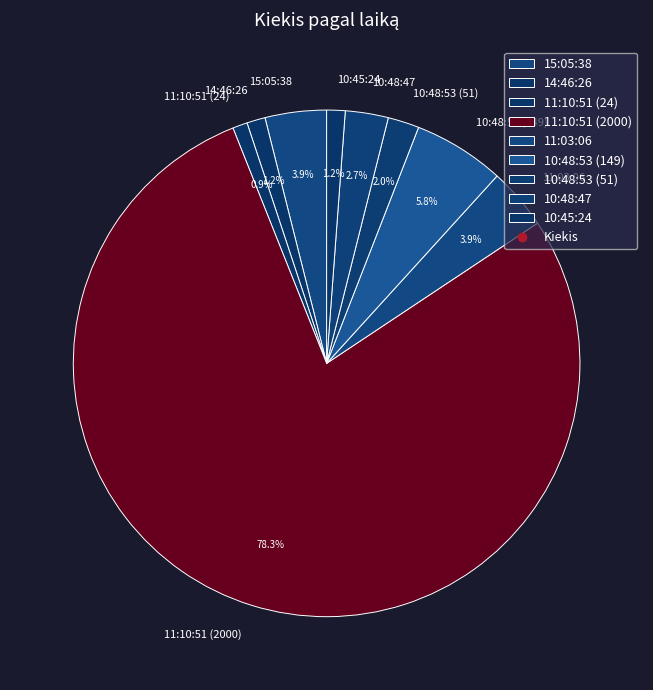

Between 10:48:47 and 11:03:06, which is larger?

11:03:06